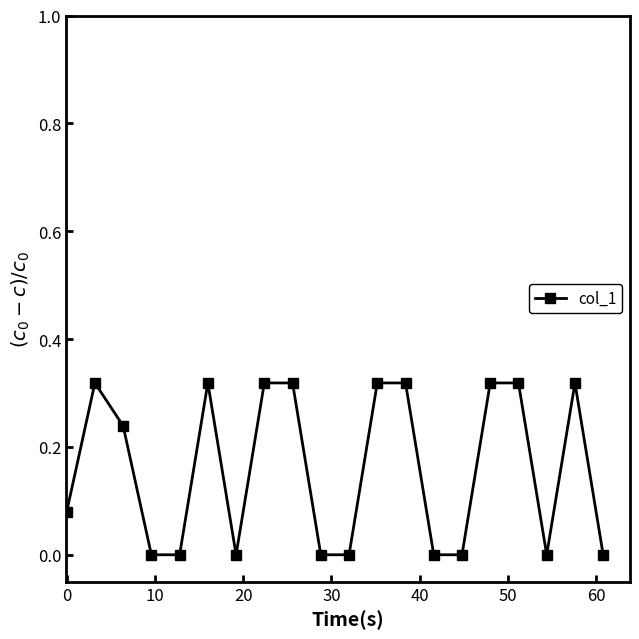

True or false: there are more than 2 points higher than both neighbors.

True